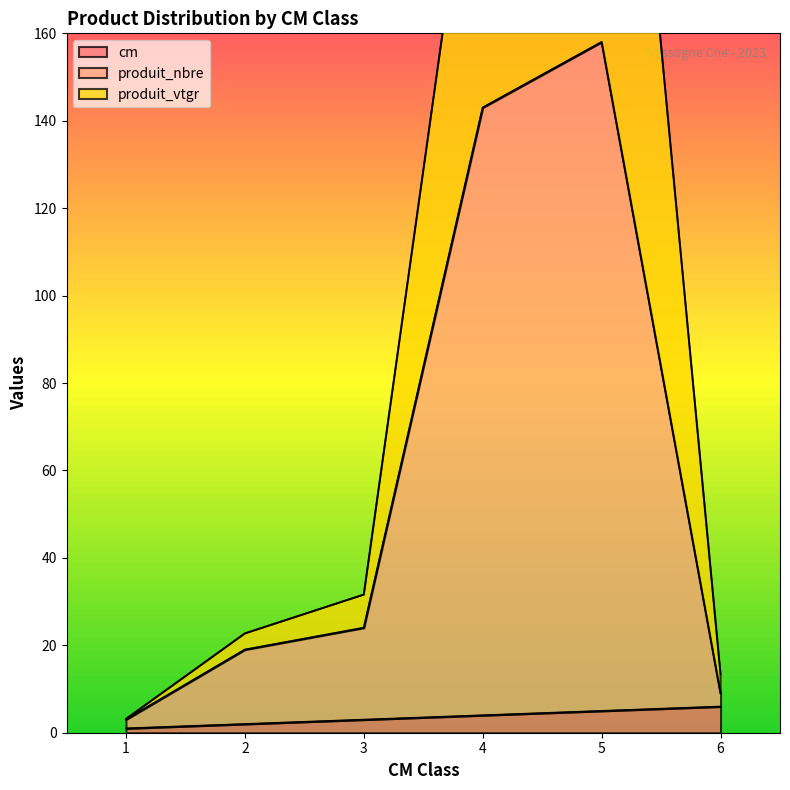

Rank the series at 3 from lowest to highest value.

cm, produit_nbre, produit_vtgr